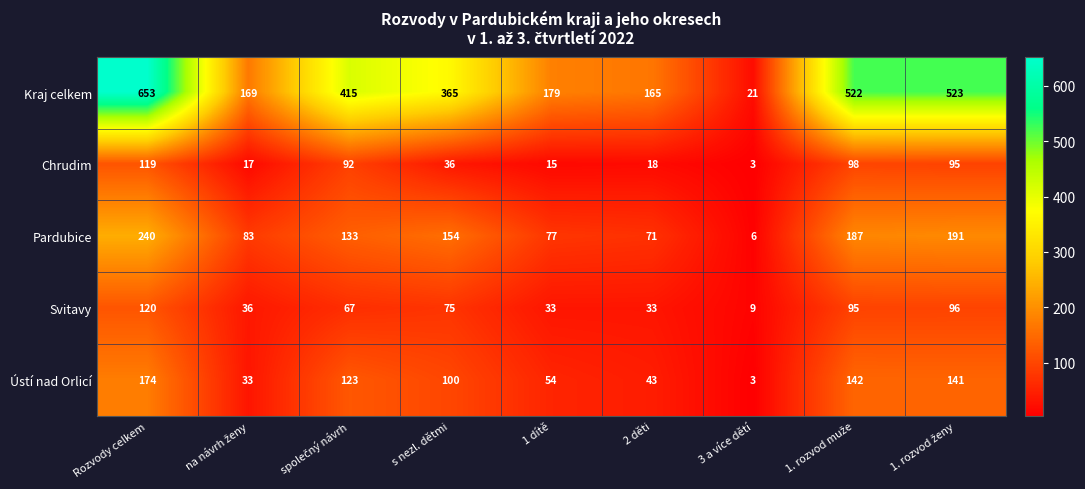

At how many categories does at least one series exceed 293?

5